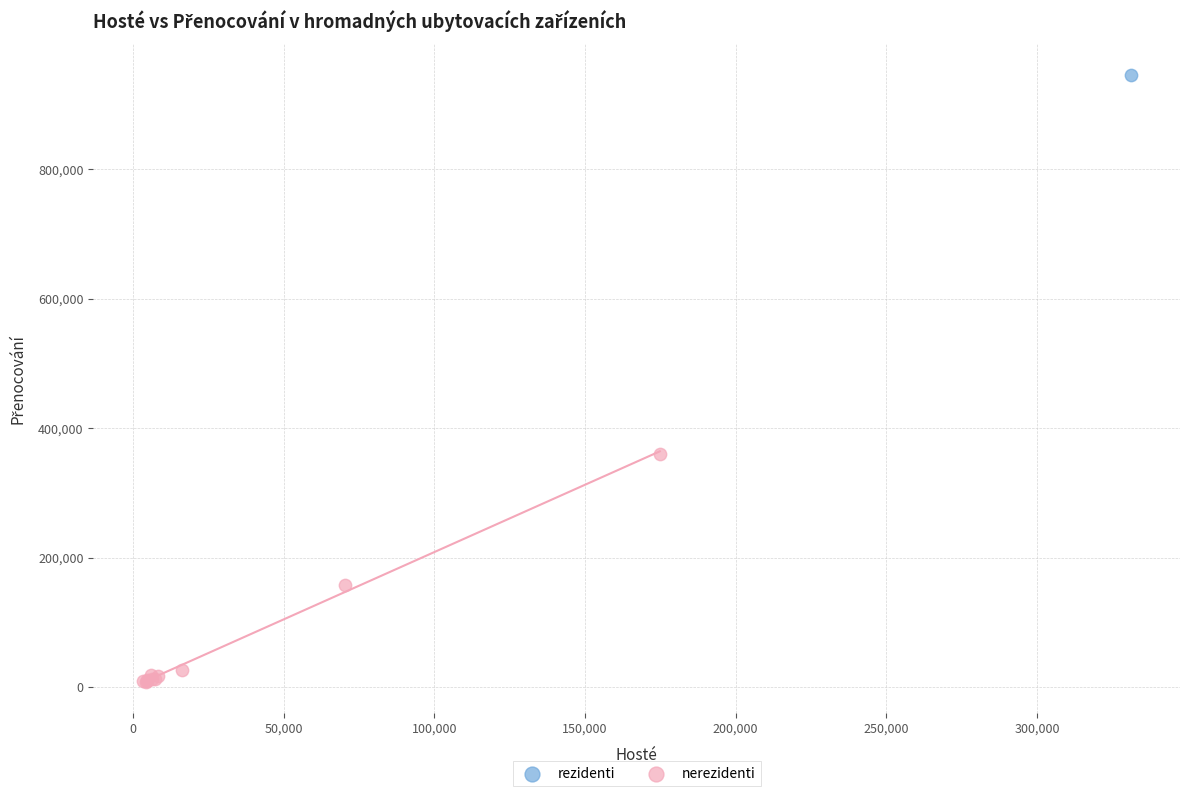

What are all the series names shown in the legend?

rezidenti, nerezidenti